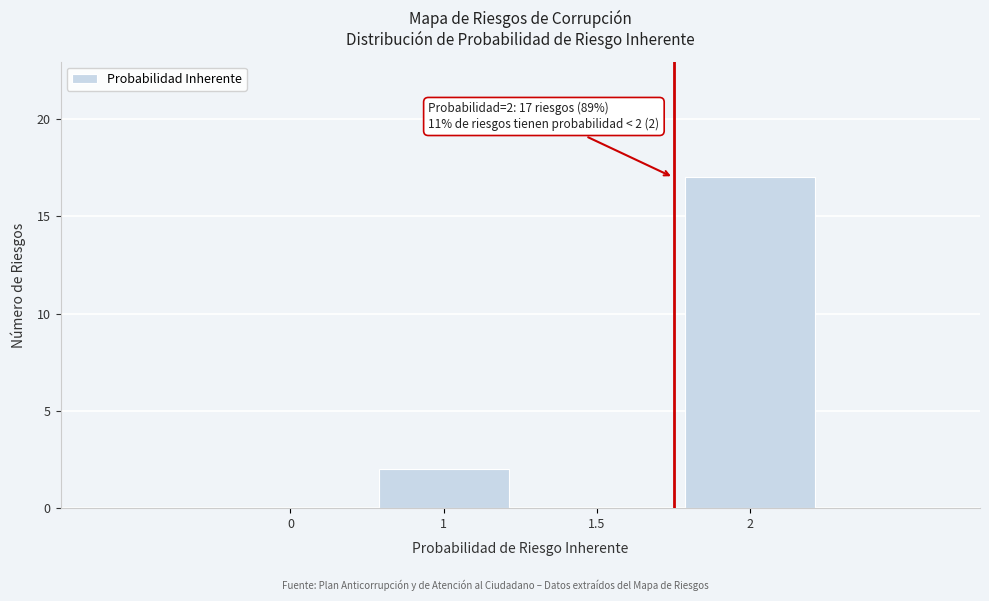

Reading right to left, list all the values displayed in this chart.

2=17	1.5=0	1=2	0=0